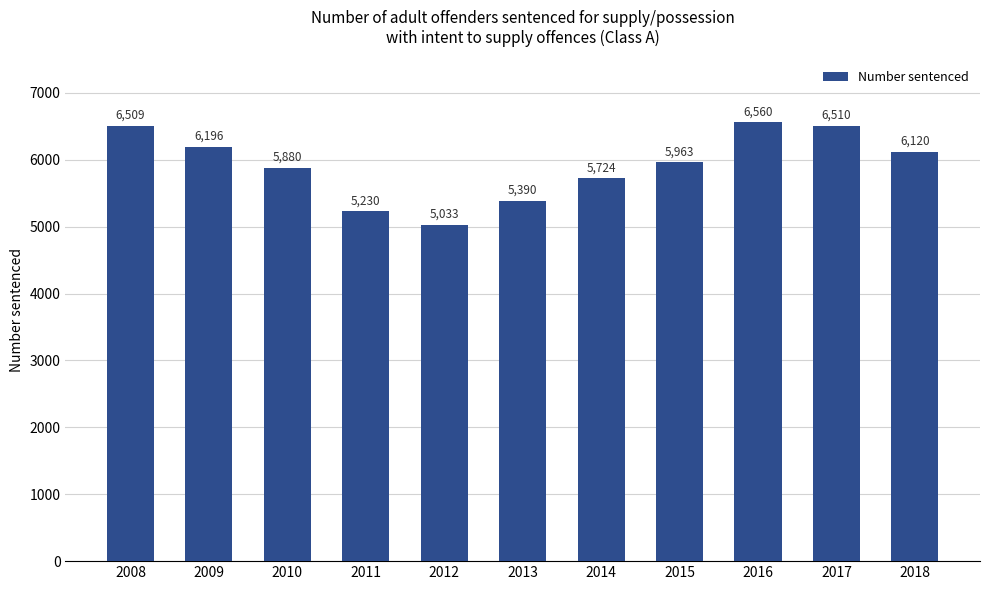

Rank the categories by value from lowest to highest.

2012, 2011, 2013, 2014, 2010, 2015, 2018, 2009, 2008, 2017, 2016